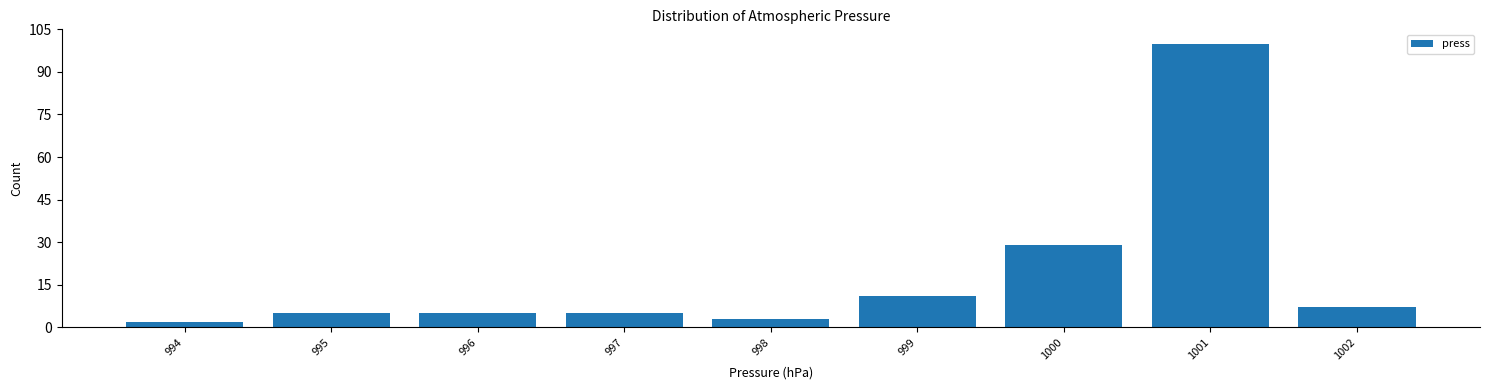

Over which range of the x-axis is the bar tallest?

1000.5 to 1001.5